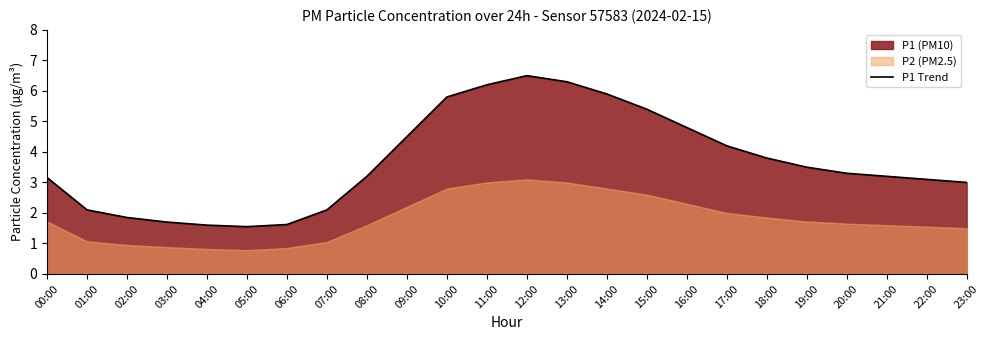

What is the value of the 1st point from the left?

3.2